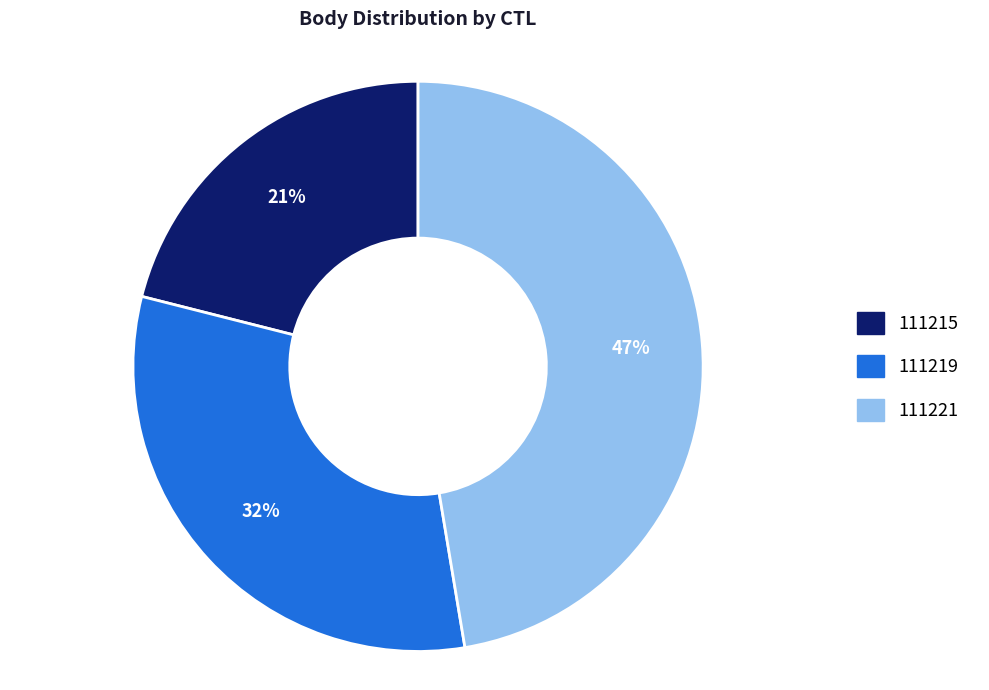

Rank the categories by value from highest to lowest.

111221, 111219, 111215